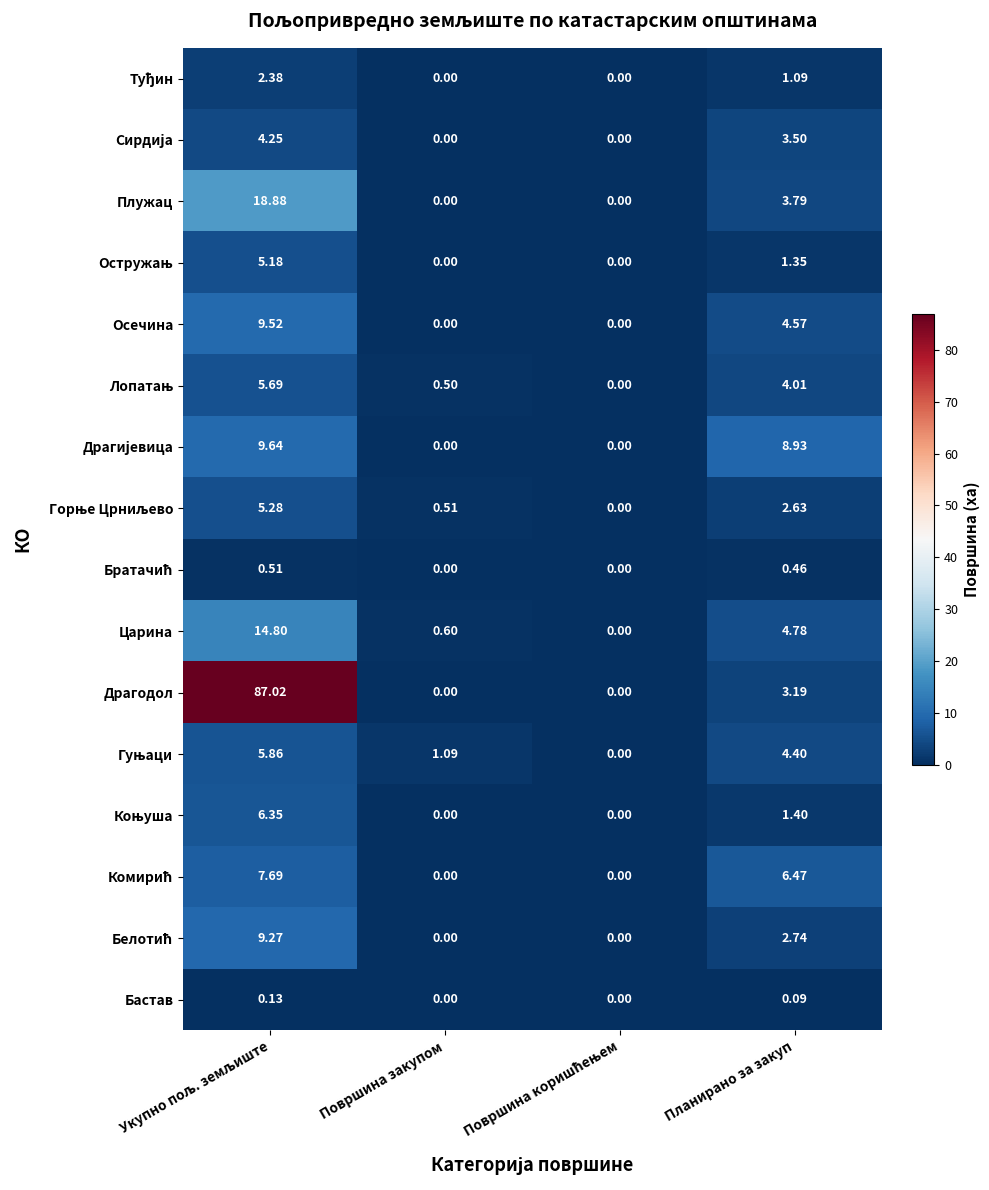

Which series has the widest spread of values?

Драгодол